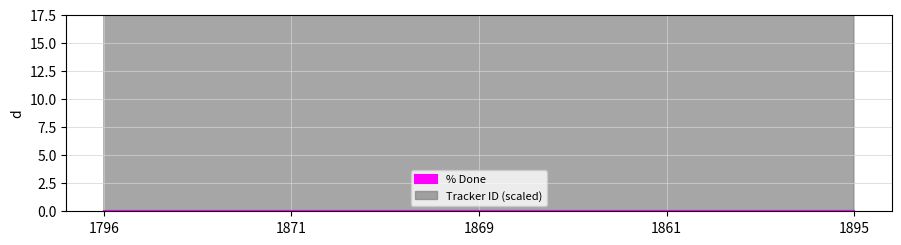

Which label corresponds to the largest value in the chart?

1895